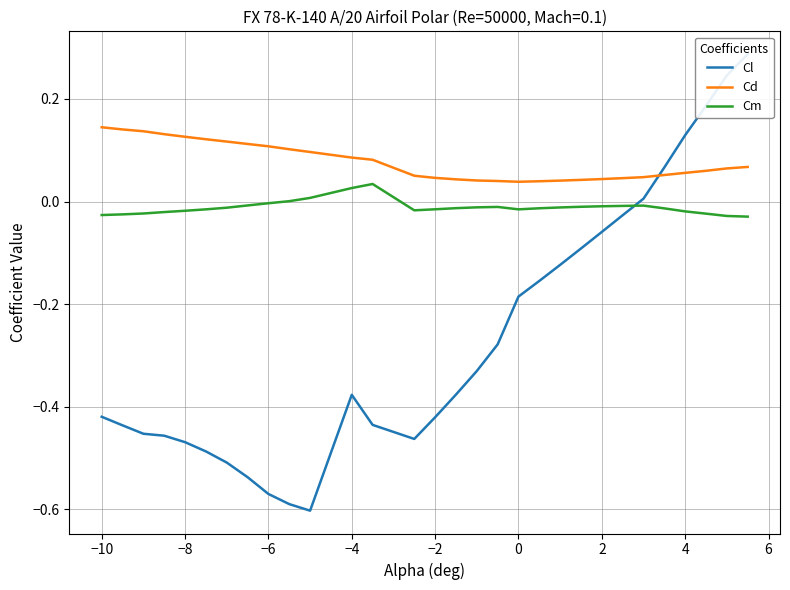

How many interior local peaks does the Cm series have?

3